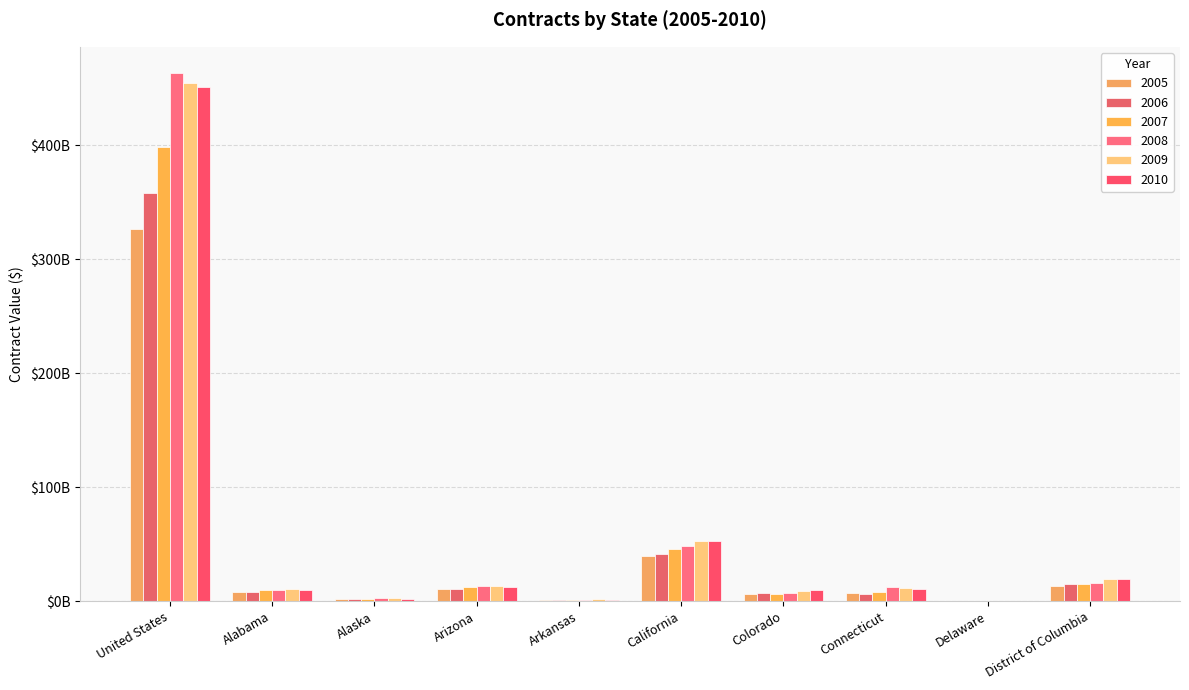

Are the bars horizontal?

No